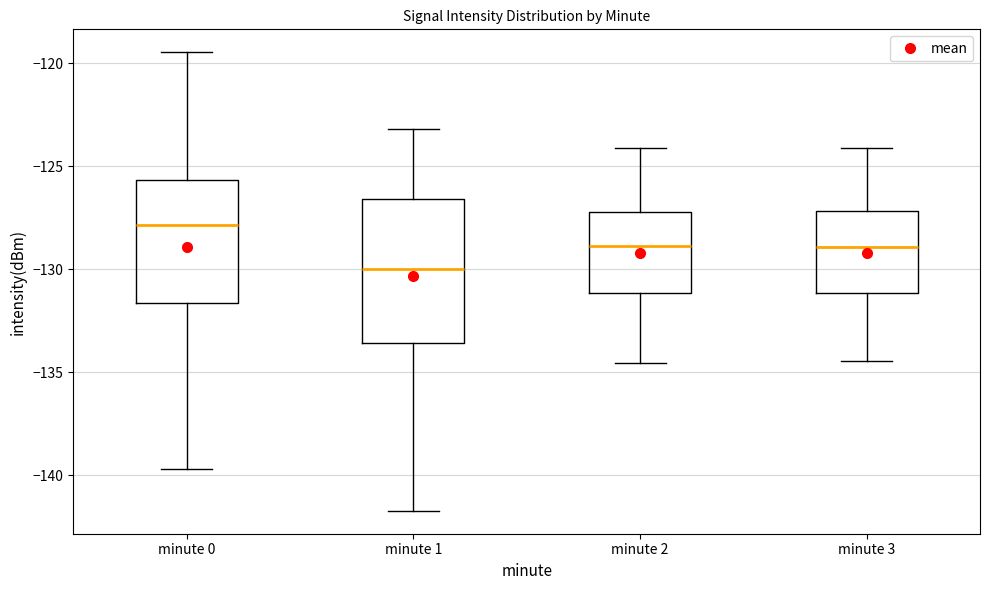

Reading left to right, transcribe this box plot: for each box, give where its median line is, the range the box spans, and where its two whiskers end, as read against the y-axis. The values are not printed on the chart, so give them approximately, as read against the axis.

minute 0: median -128.0, box -131.5 to -125.5, whiskers -139.5 to -119.5
minute 1: median -130.0, box -133.5 to -126.5, whiskers -141.5 to -123.0
minute 2: median -129.0, box -131.0 to -127.0, whiskers -134.5 to -124.0
minute 3: median -129.0, box -131.0 to -127.0, whiskers -134.5 to -124.0